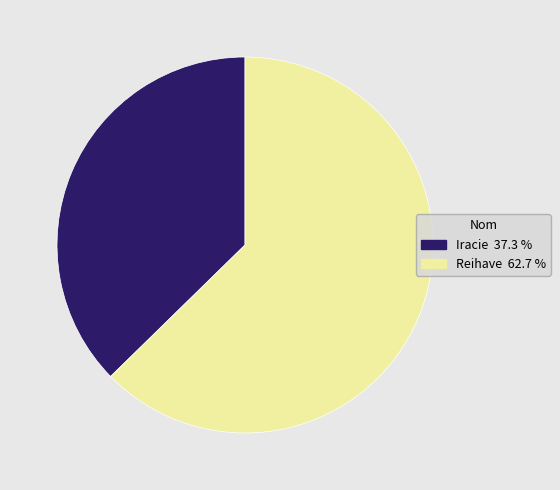

Is it true that Reihave is 63% of the pie?

True